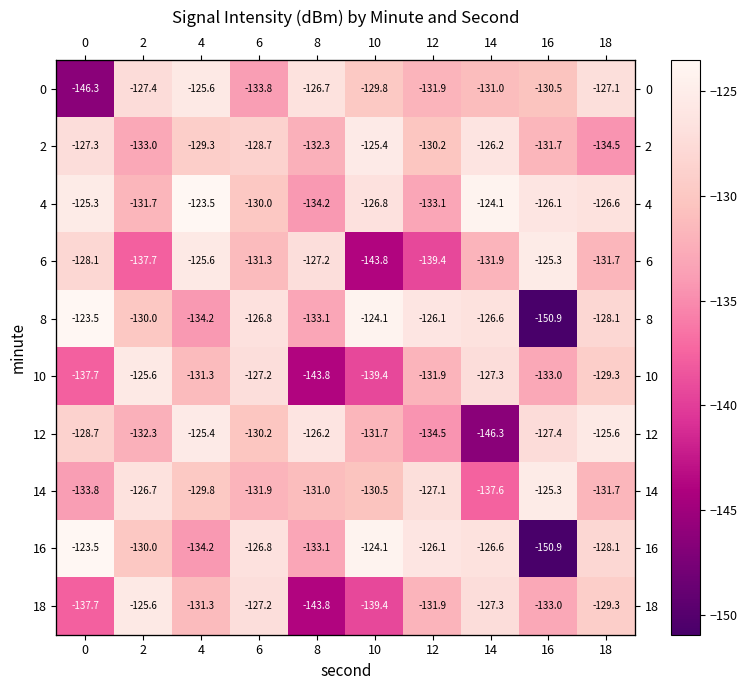

How many values in the 4 series exceed -126?

3